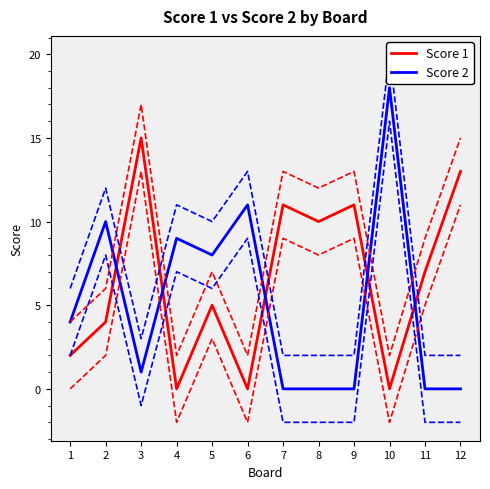

At which category is the sum across all series the highest?

10